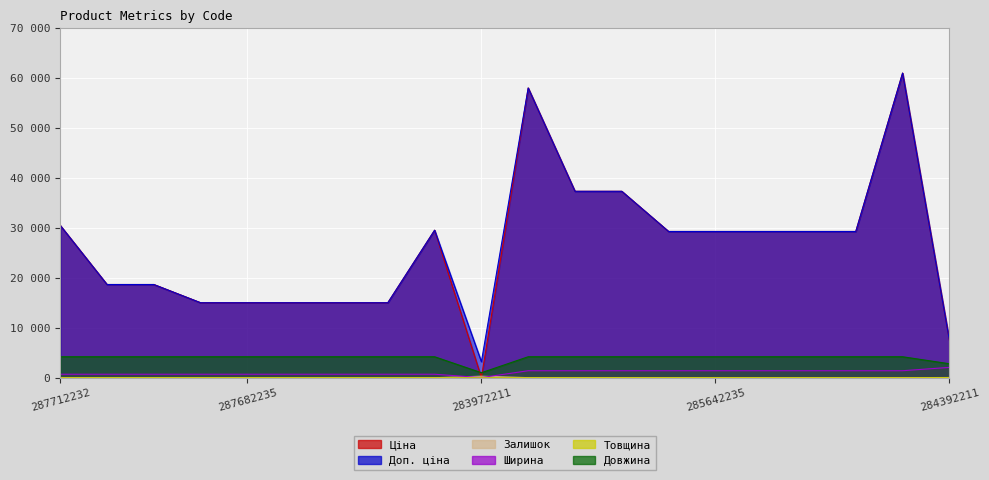

What is the total value across all series at 287712232?

65933.7